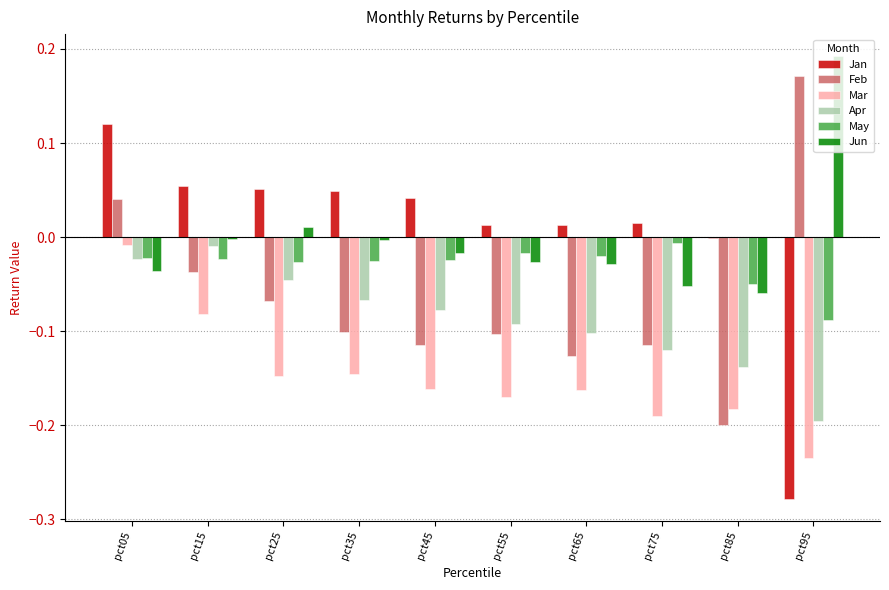

Which series has the largest total across all categories?

Jan